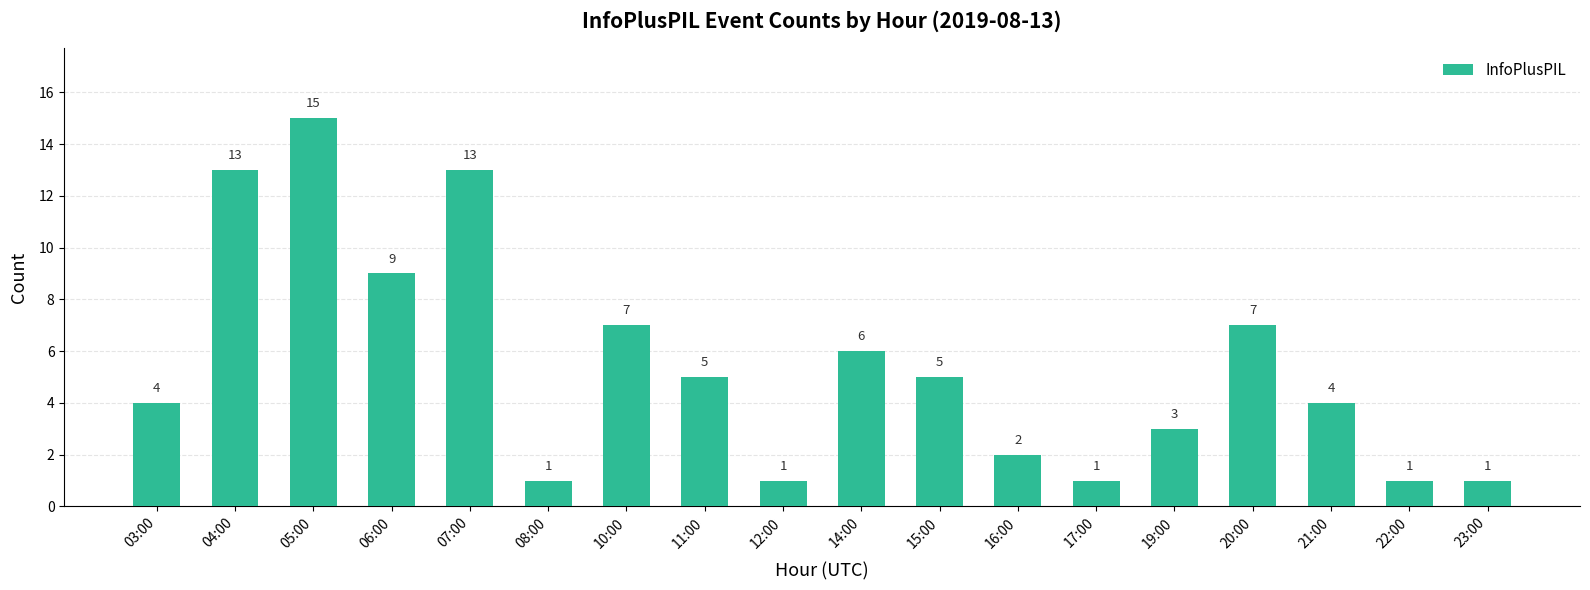

Reading left to right, what are all the values shown in this chart?

03:00=4	04:00=13	05:00=15	06:00=9	07:00=13	08:00=1	10:00=7	11:00=5	12:00=1	14:00=6	15:00=5	16:00=2	17:00=1	19:00=3	20:00=7	21:00=4	22:00=1	23:00=1